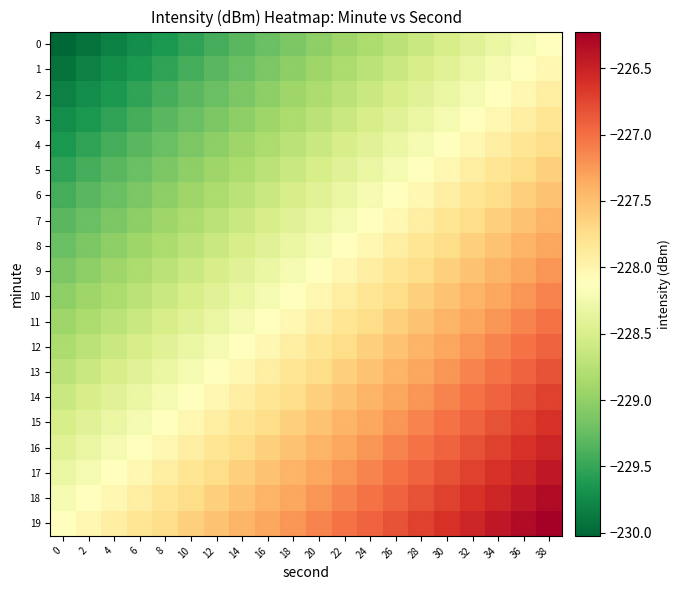

How many data points does each series have?

20